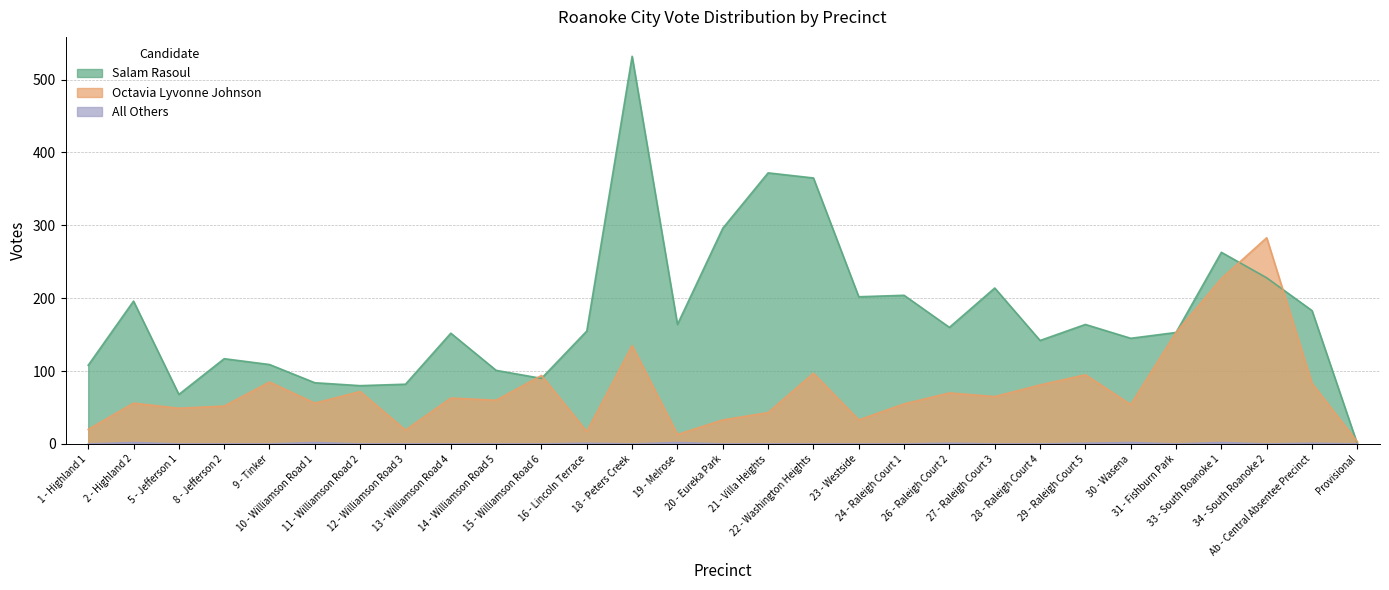

Which series ends up on top after the final intersection of Octavia Lyvonne Johnson and Salam Rasoul?

Octavia Lyvonne Johnson